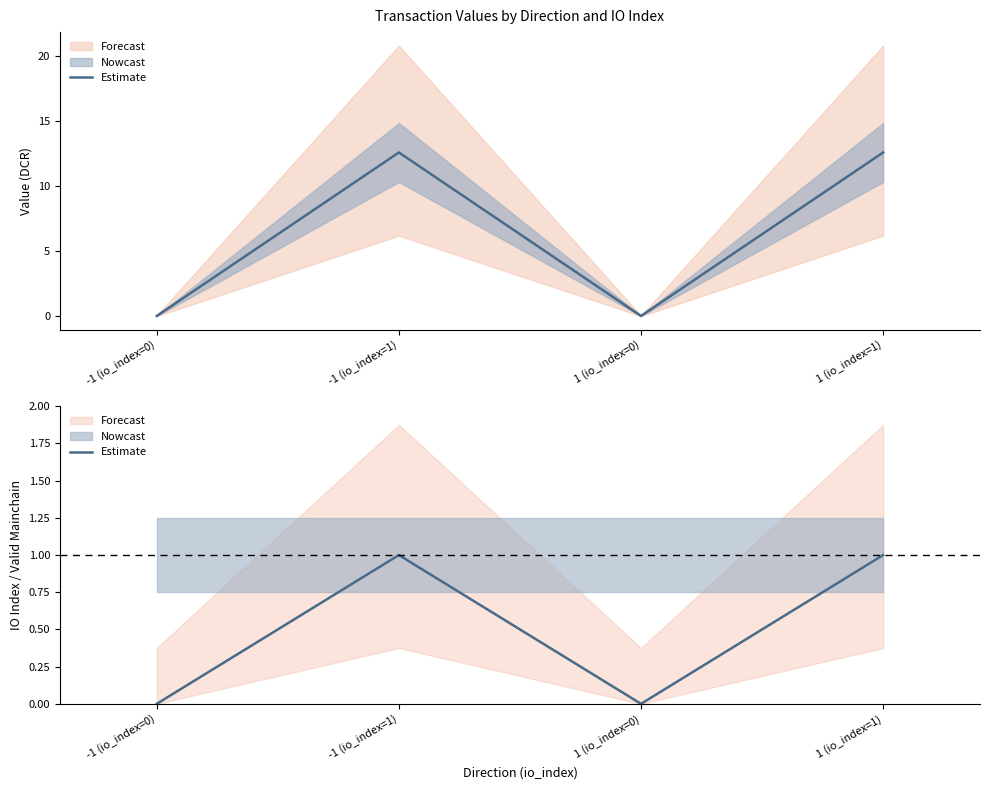

What is the change in value from 1 (io_index=0) to 1 (io_index=1)?

+1